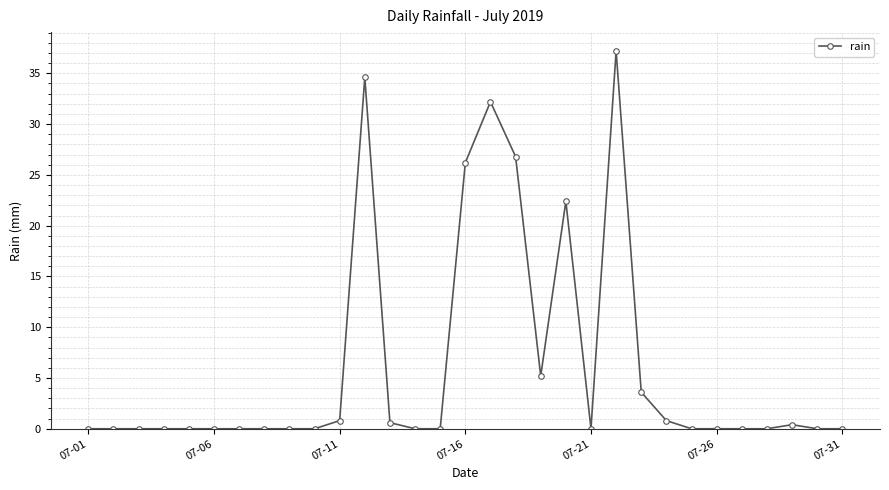

True or false: there are more than 2 points higher than both neighbors.

True